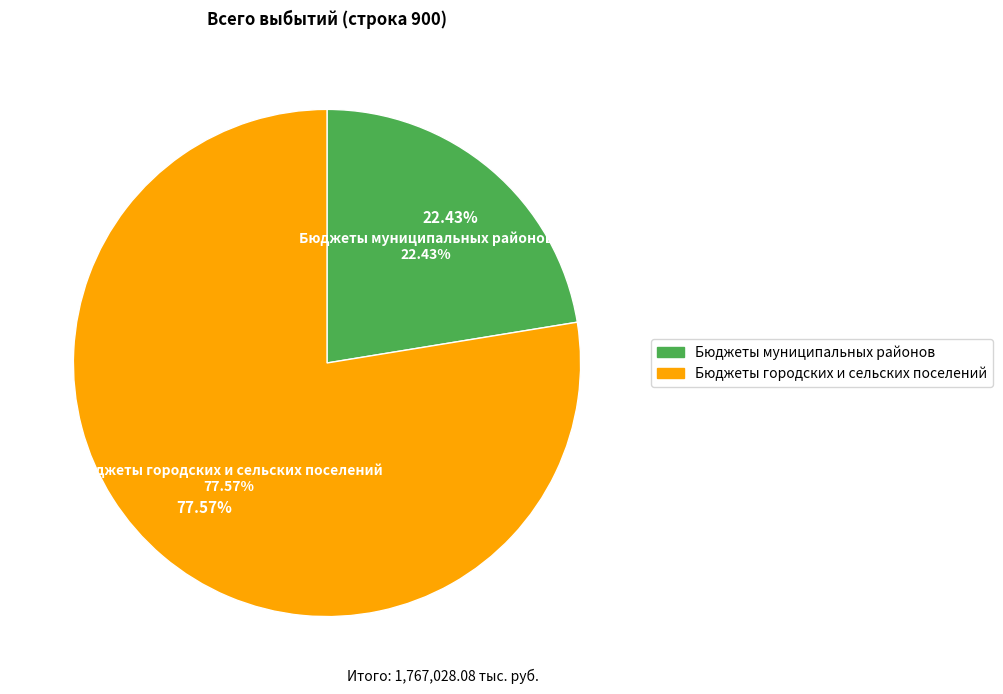

What percentage is the Бюджеты городских и сельских поселений slice, to the nearest percent?

78%